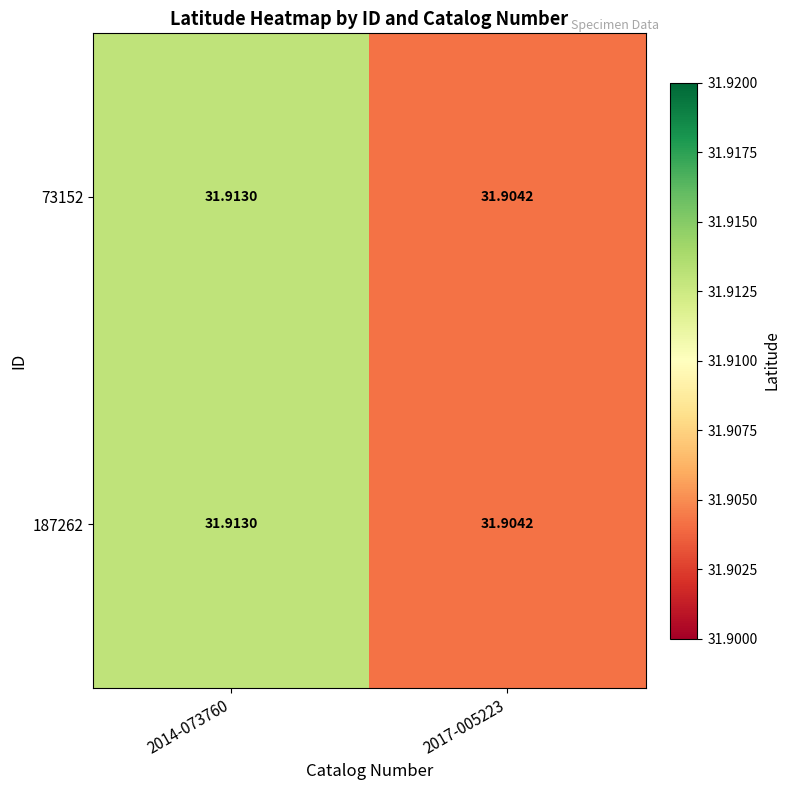

How many series are shown in this chart?

2